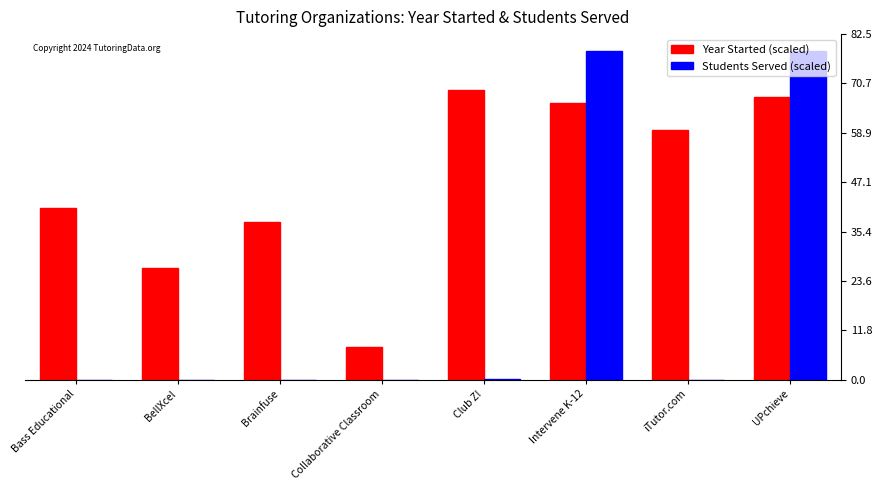

What are all the series names shown in the legend?

Year Started (scaled), Students Served (scaled)